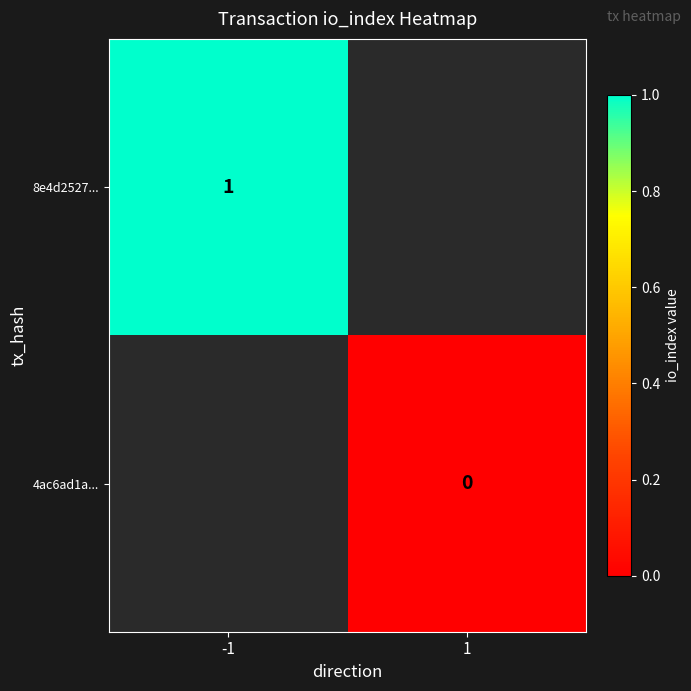

The 8e4d2527... series shows 1 at -1. True or false?

True